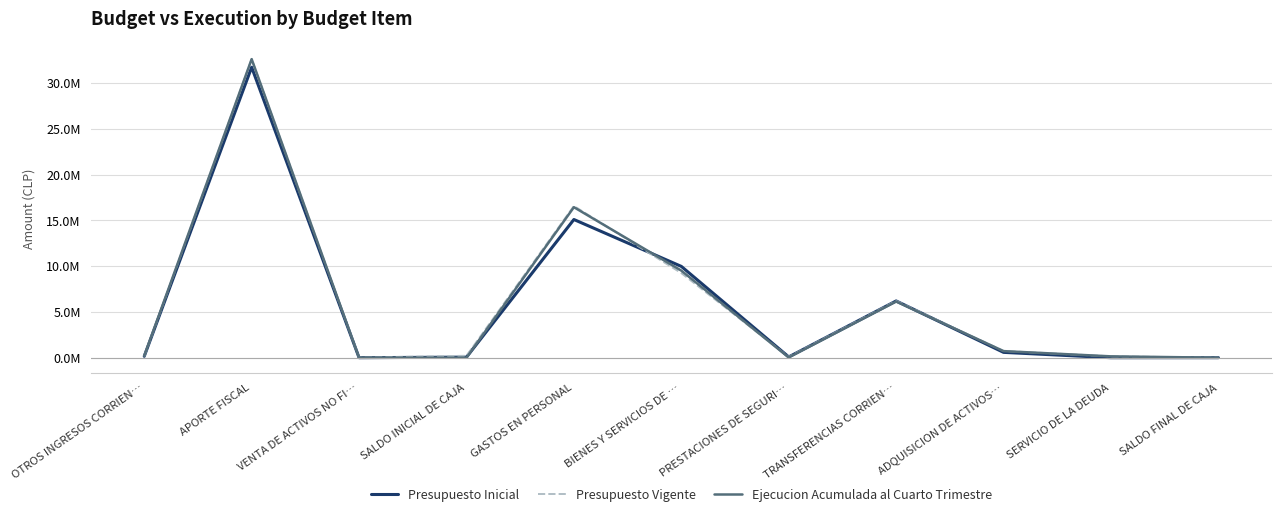

Which series has the widest spread of values?

Ejecucion Acumulada al Cuarto Trimestre